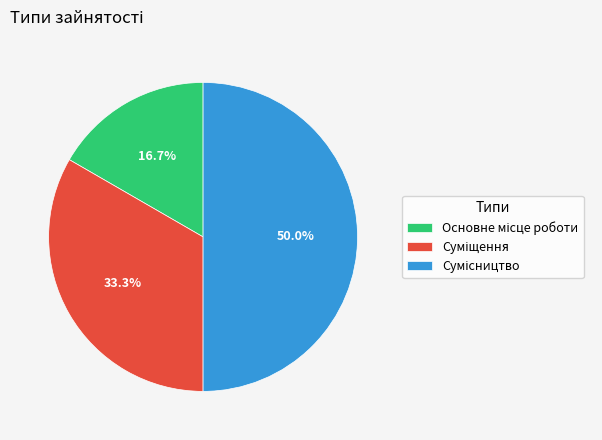

To the nearest percent, what portion does Основне місце роботи represent?

17%